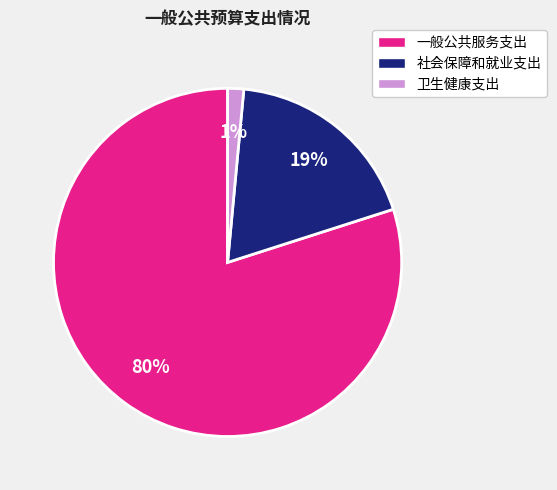

Which slice is the largest?

一般公共服务支出